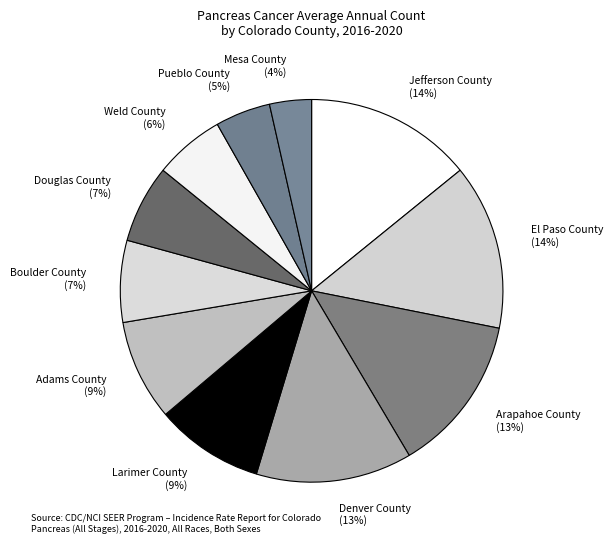

True or false: Douglas County accounts for 7% of the total.

True